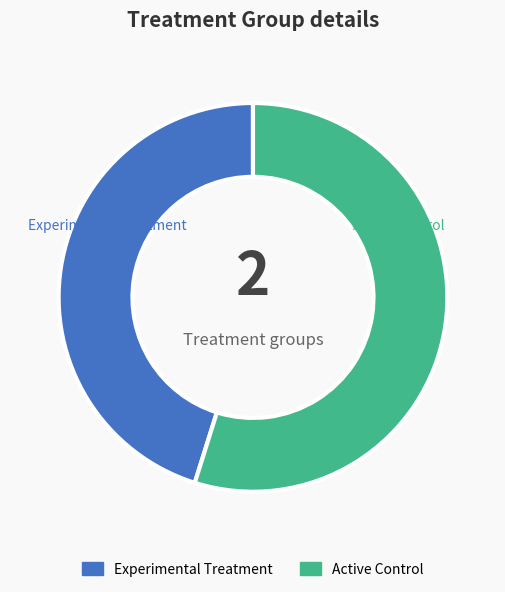

Is there any slice that represents more than half of the pie?

Yes